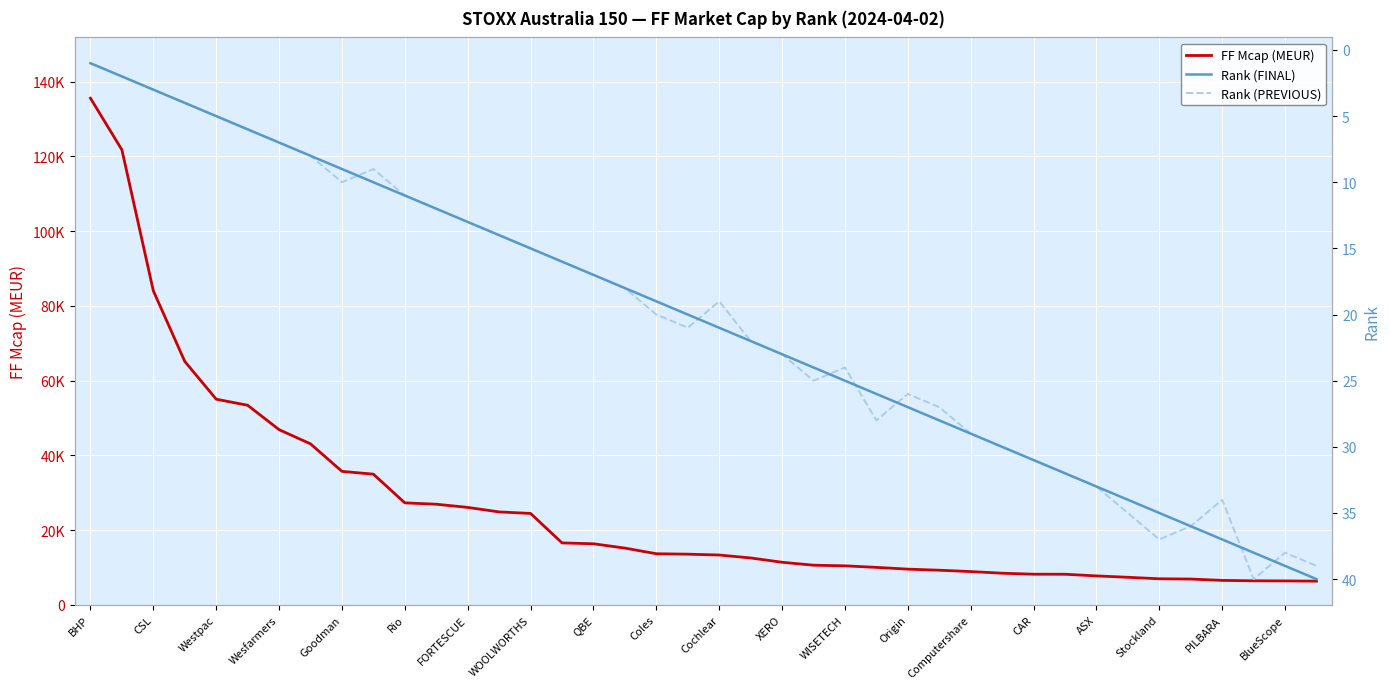

How many categories are shown in the chart?

40